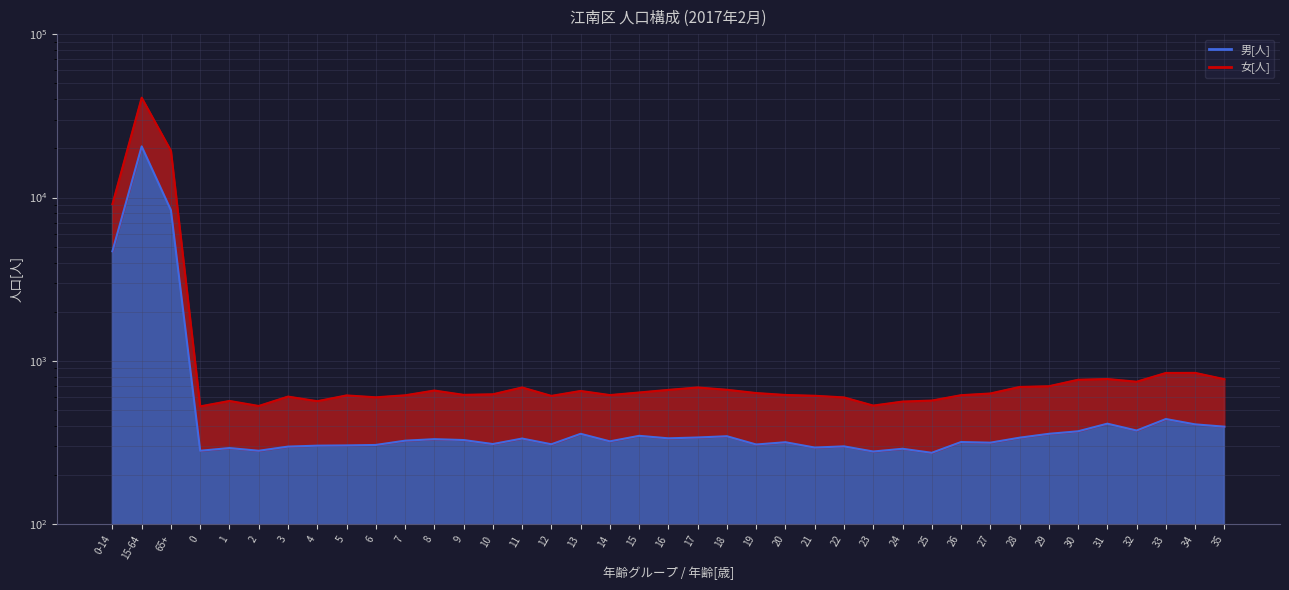

What position from the left is 8?

12